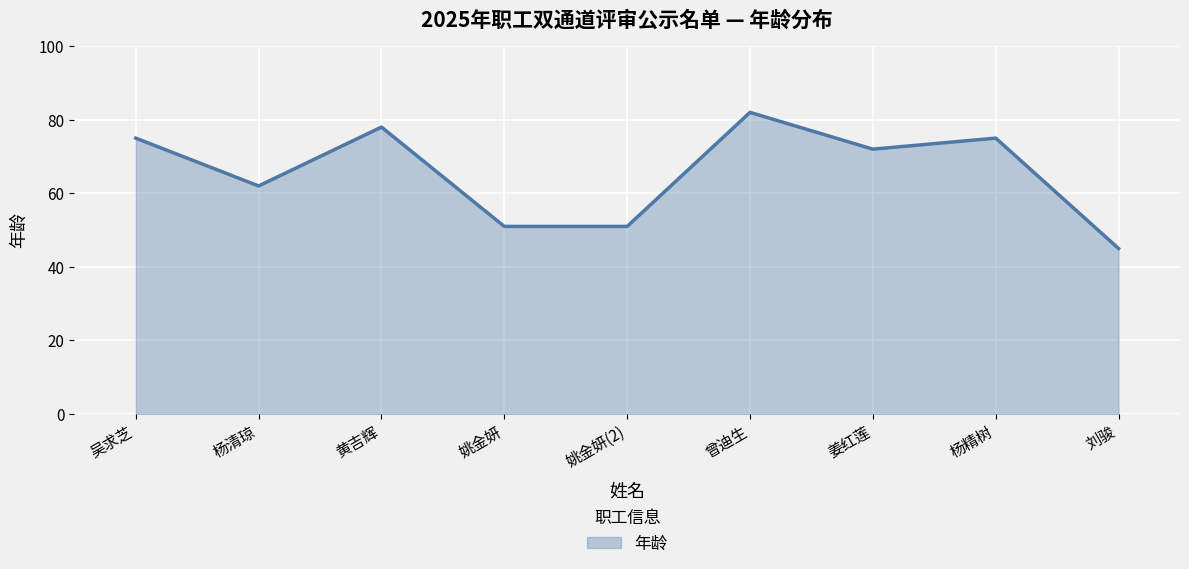

What is the maximum value shown in the chart?

82